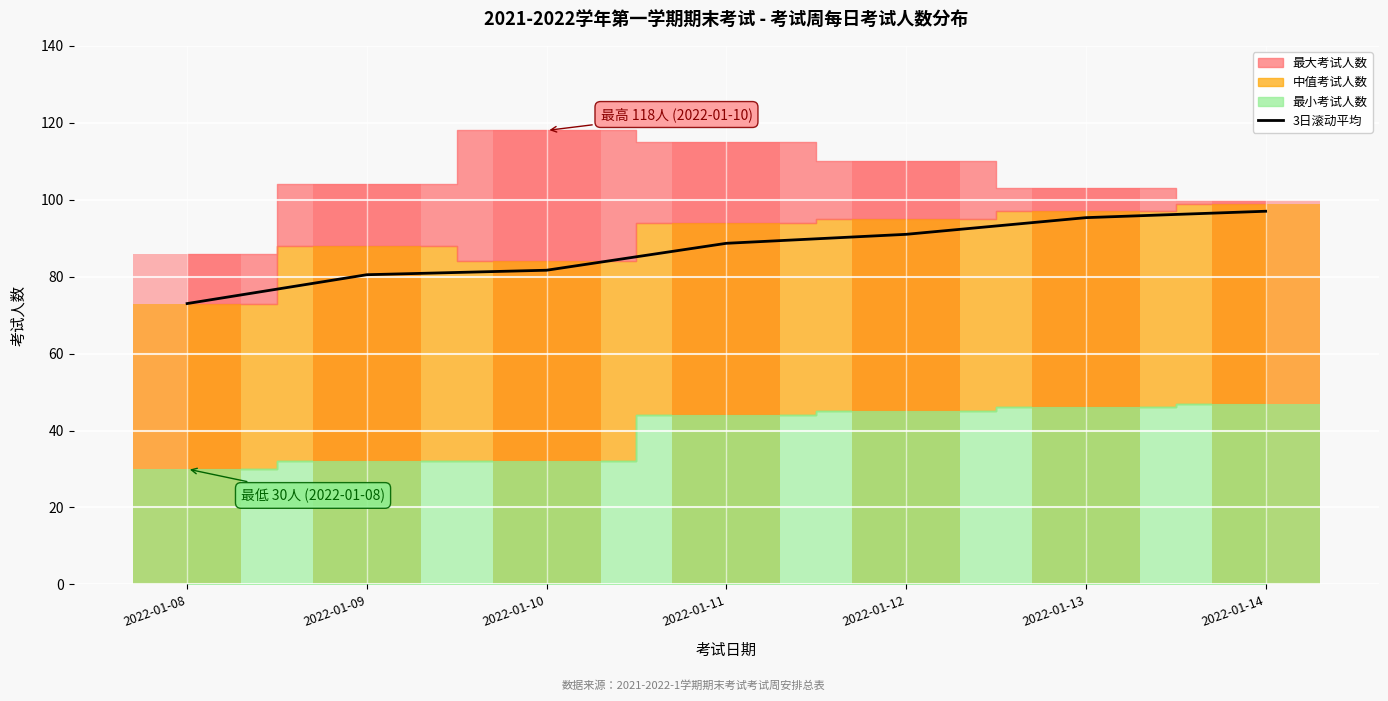

Is it true that the value at 2022-01-11 is 55.4?

False